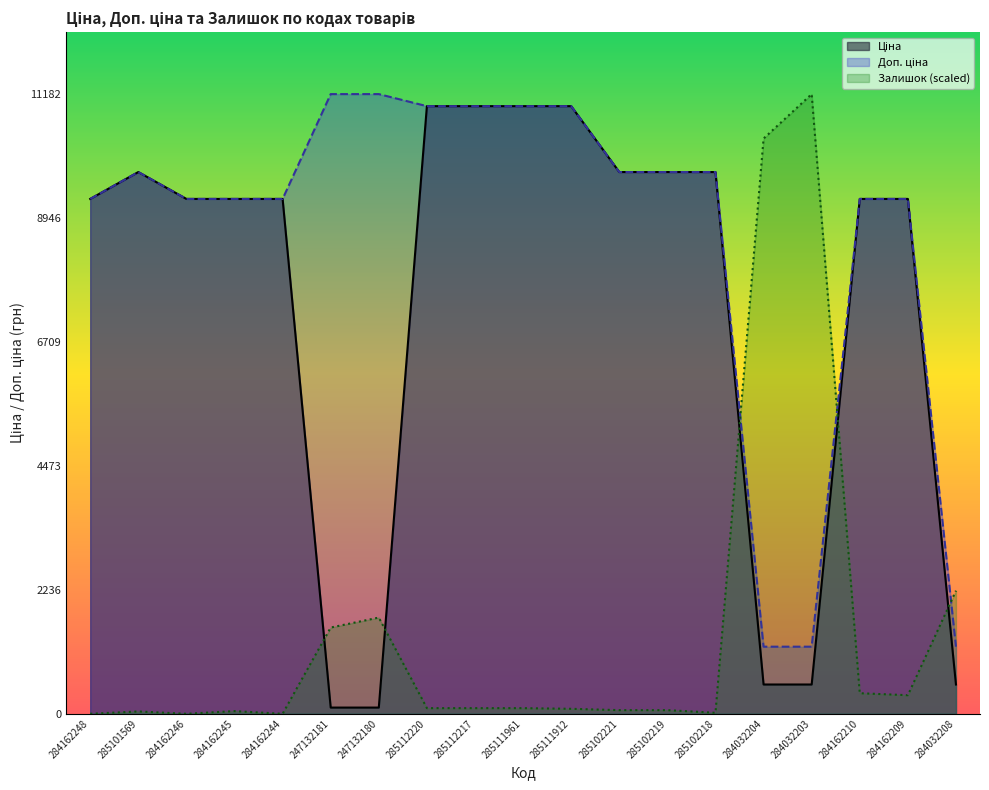

The Доп. ціна series shows 2858.1 at 284162245. True or false?

False